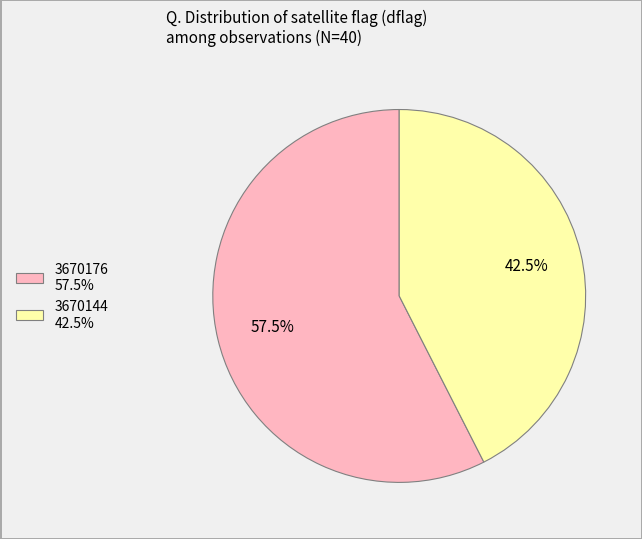

Is it true that 3670144 is 57% of the pie?

False